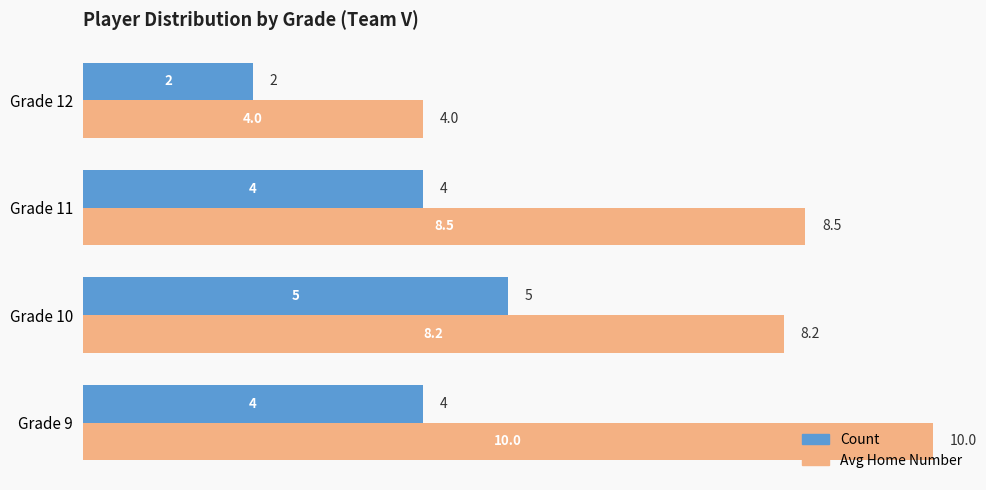

Is it true that Count equals 4.0 at Grade 9?

True